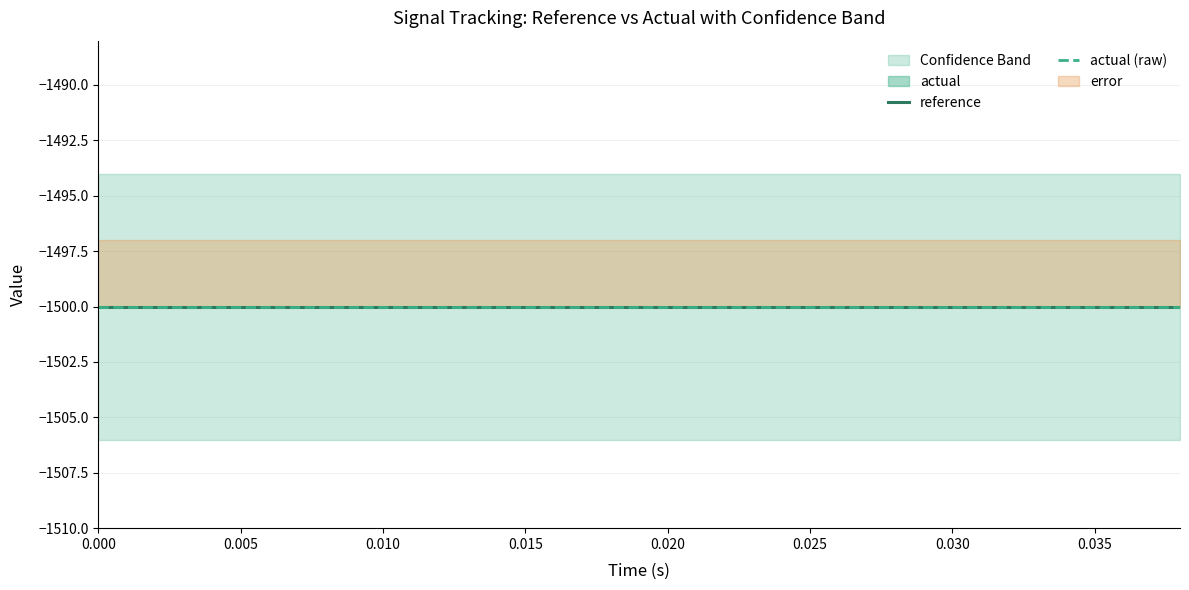

The actual series shows -2179 at 0.018. True or false?

False